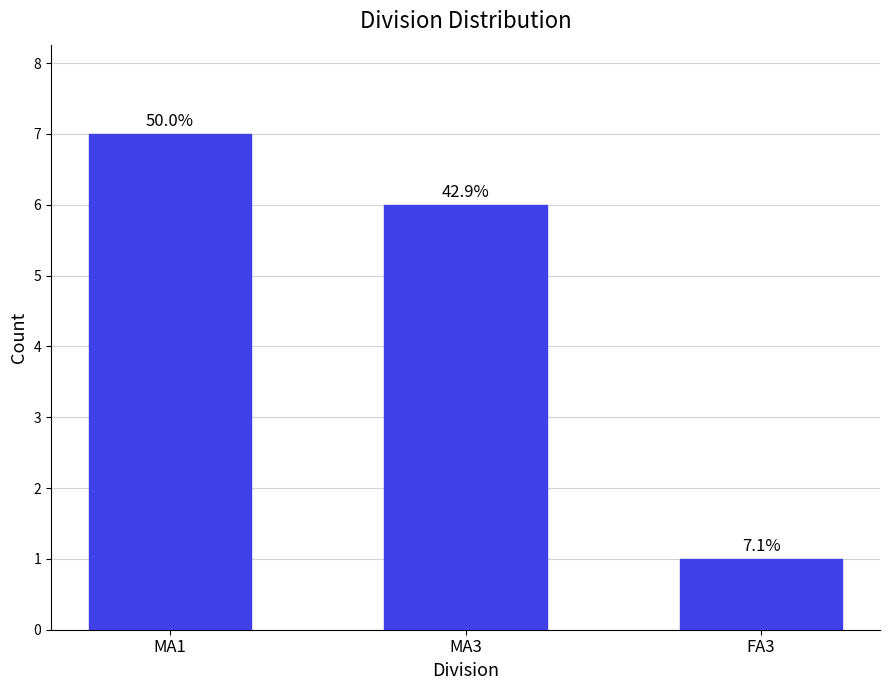

How many bars are there in total?

3